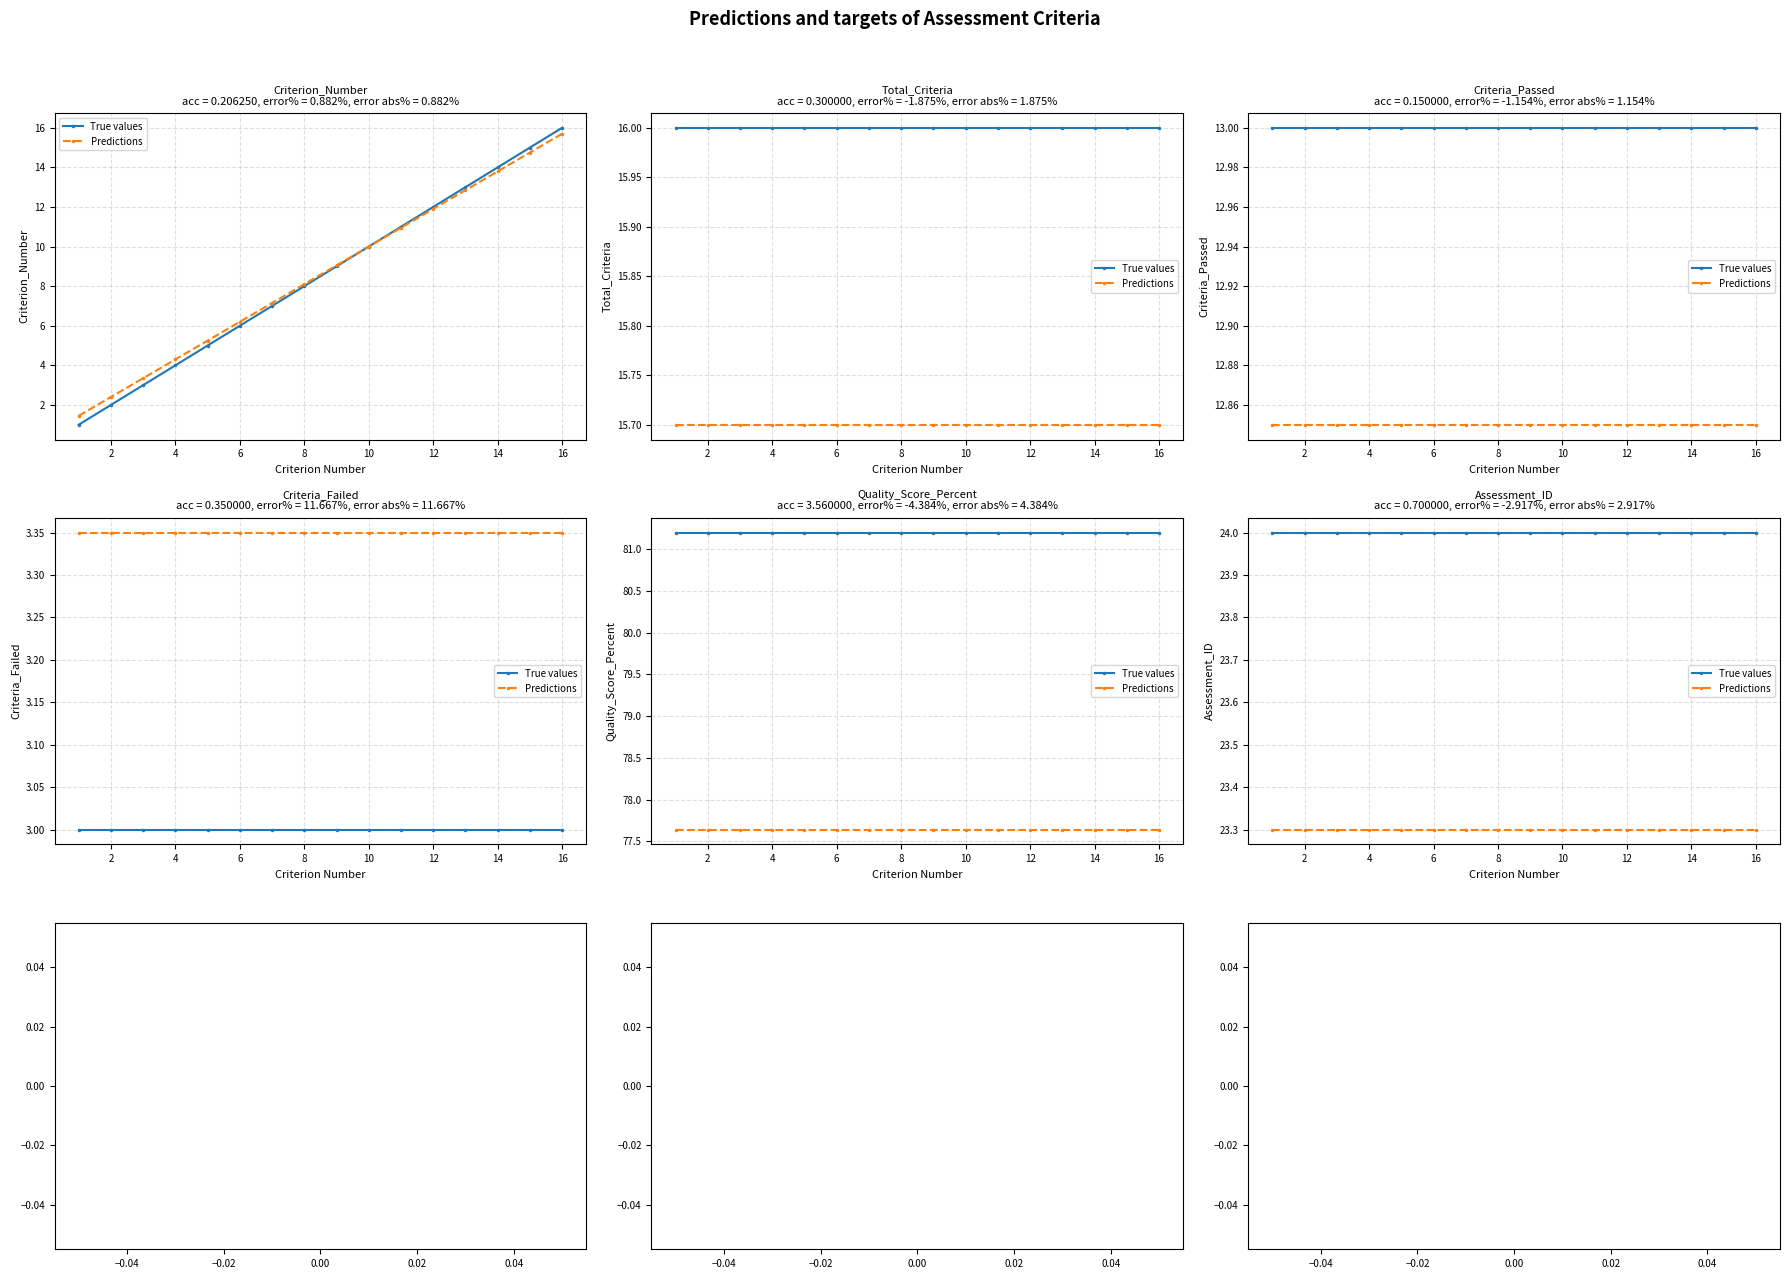

True or false: True values and Predictions cross at least once.

False